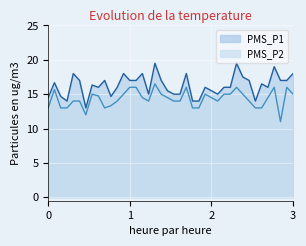

What are all the series names shown in the legend?

PMS_P1, PMS_P2